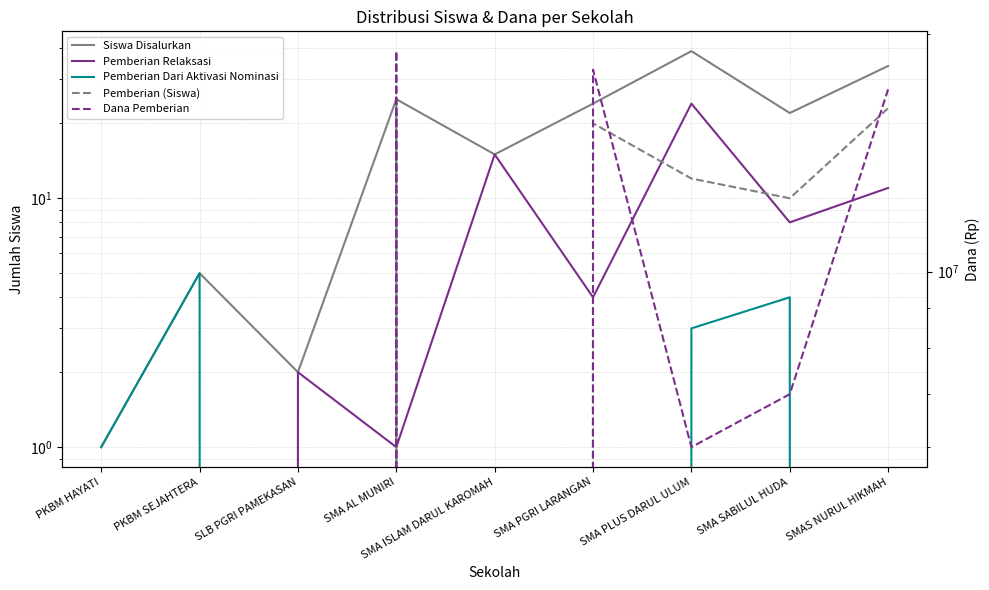

Is it true that Dana Pemberian equals 19000000 at SMA AL MUNIRI?

True